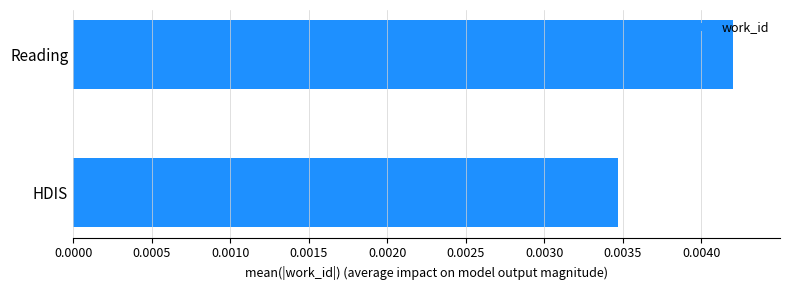

List the labels in order of value, smallest first.

HDIS, Reading